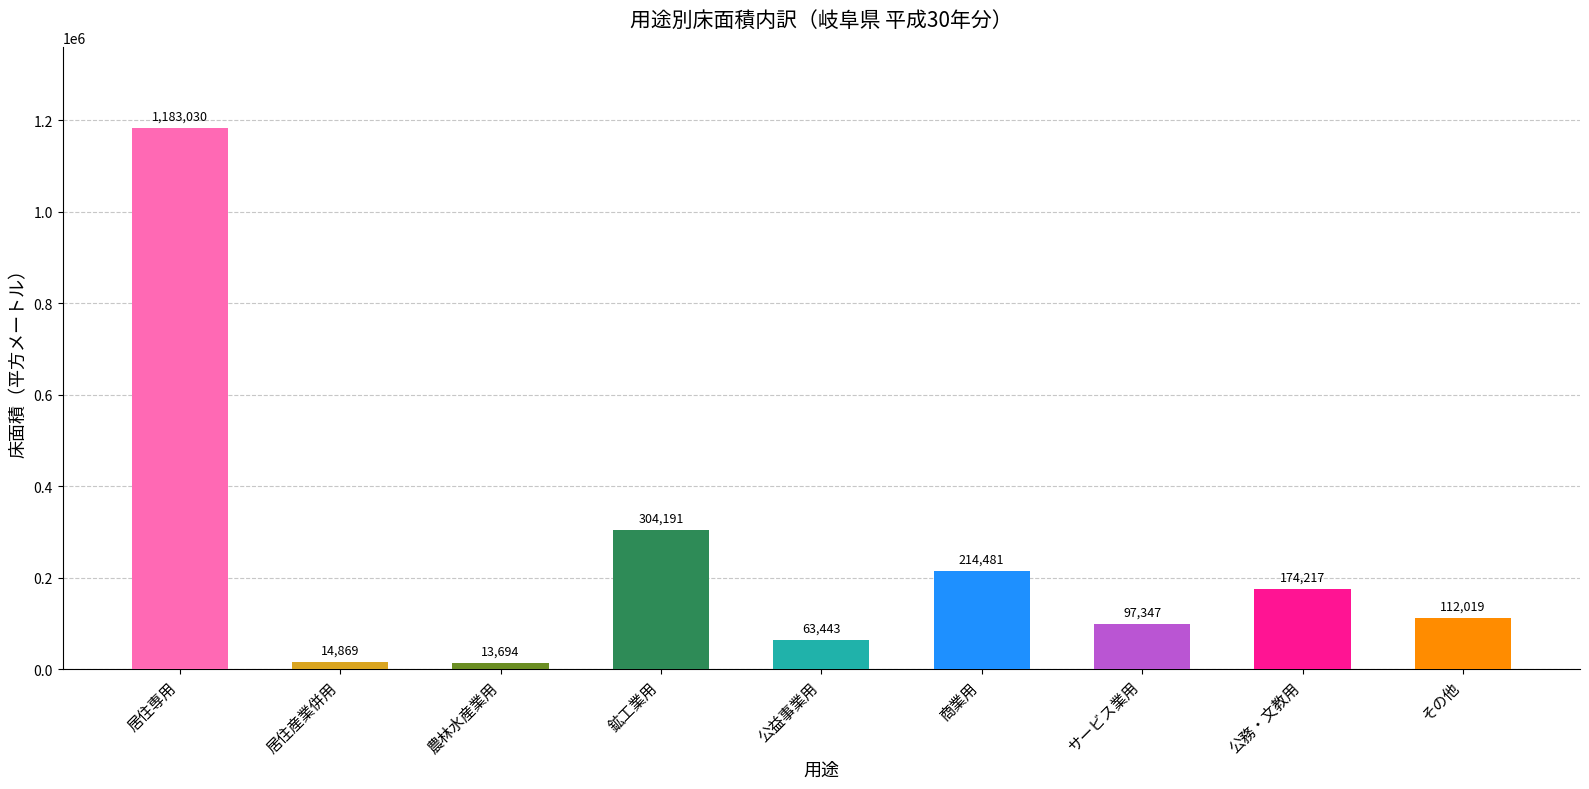

True or false: the data shows 13694 at 農林水産業用.

True